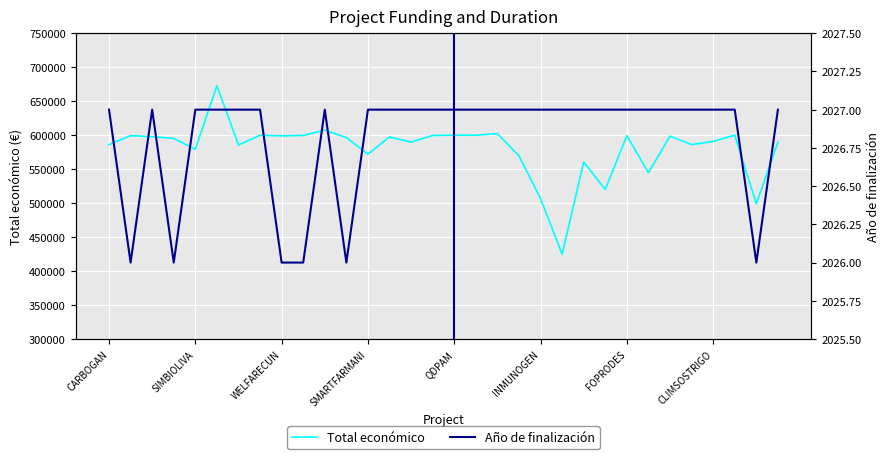

The Año de finalización series shows 3346.8 at 26. True or false?

False